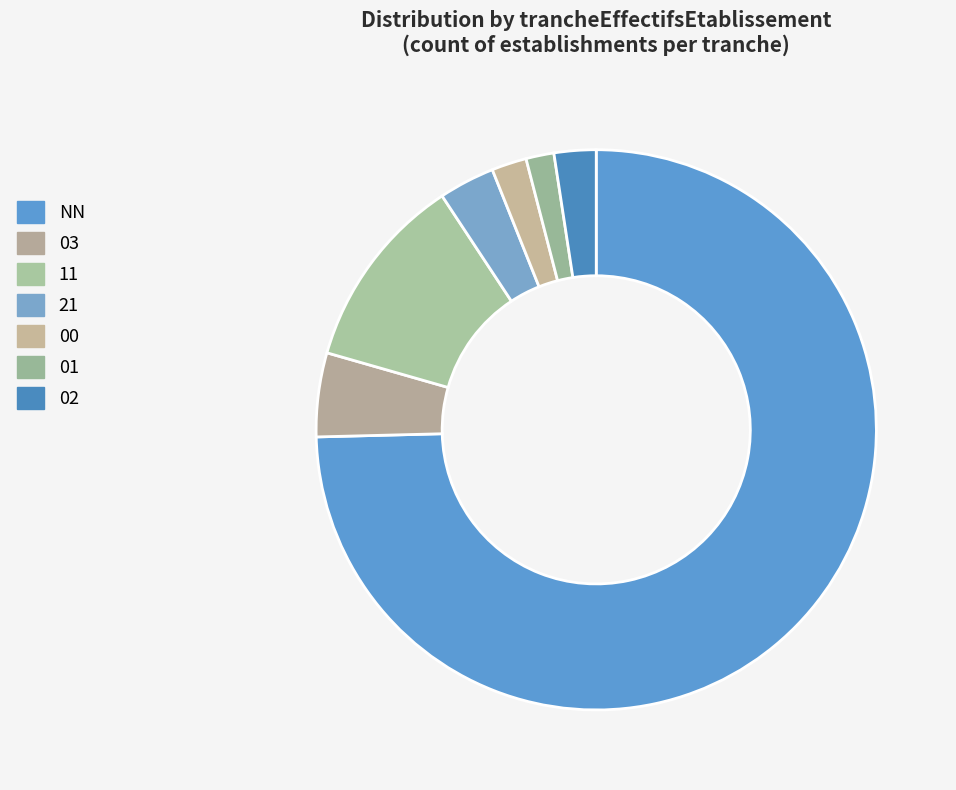

What is the smallest slice in the pie chart?

01